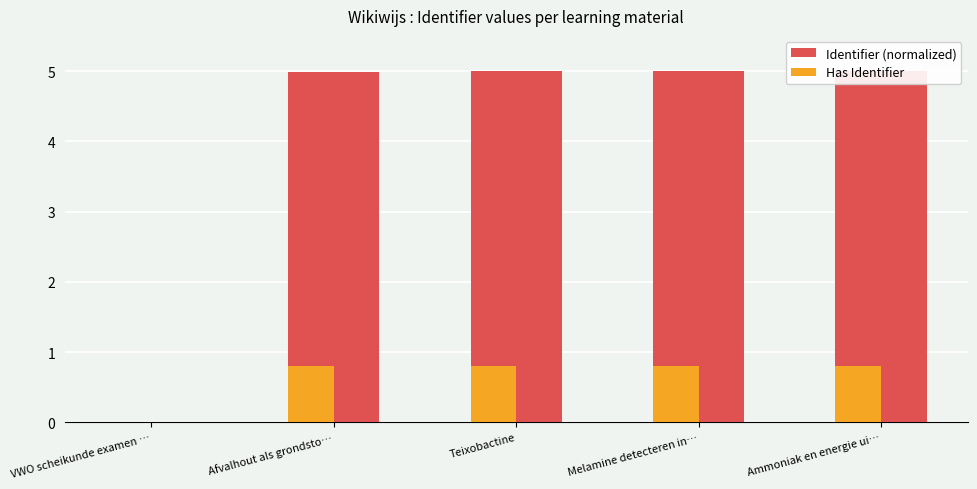

How many positive values does the Identifier (normalized) series have?

4